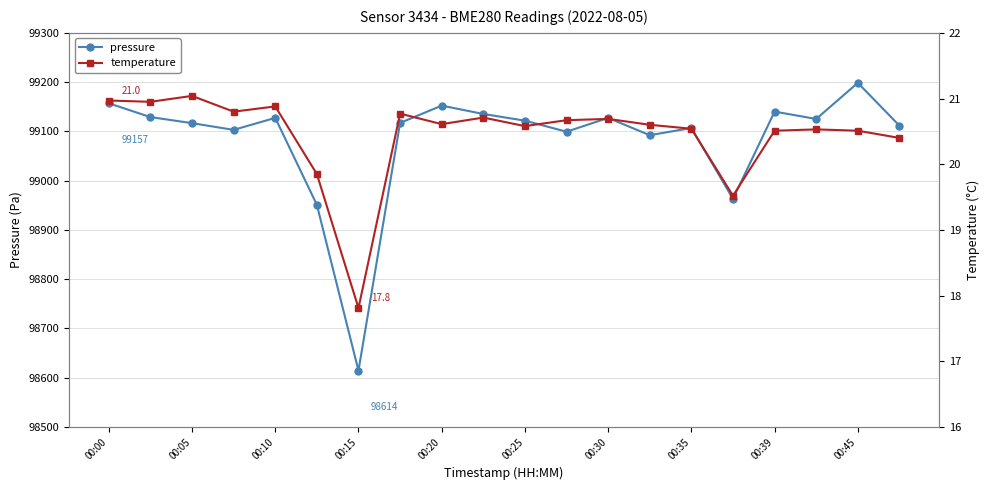

Is it true that pressure equals 160199.5 at 00:20?

False